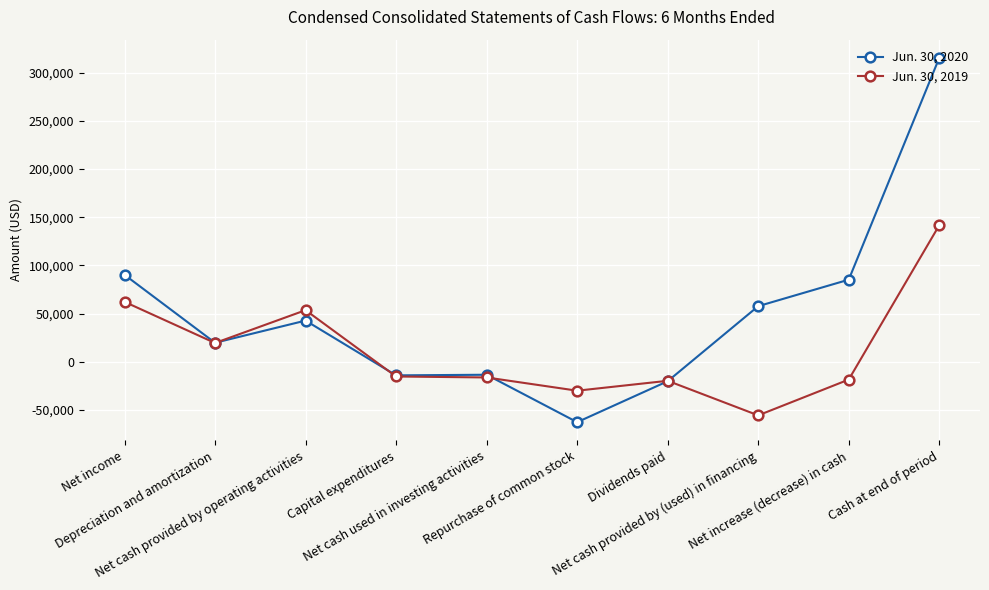

What is the label of the 5th point from the left?

Net cash used in investing activities